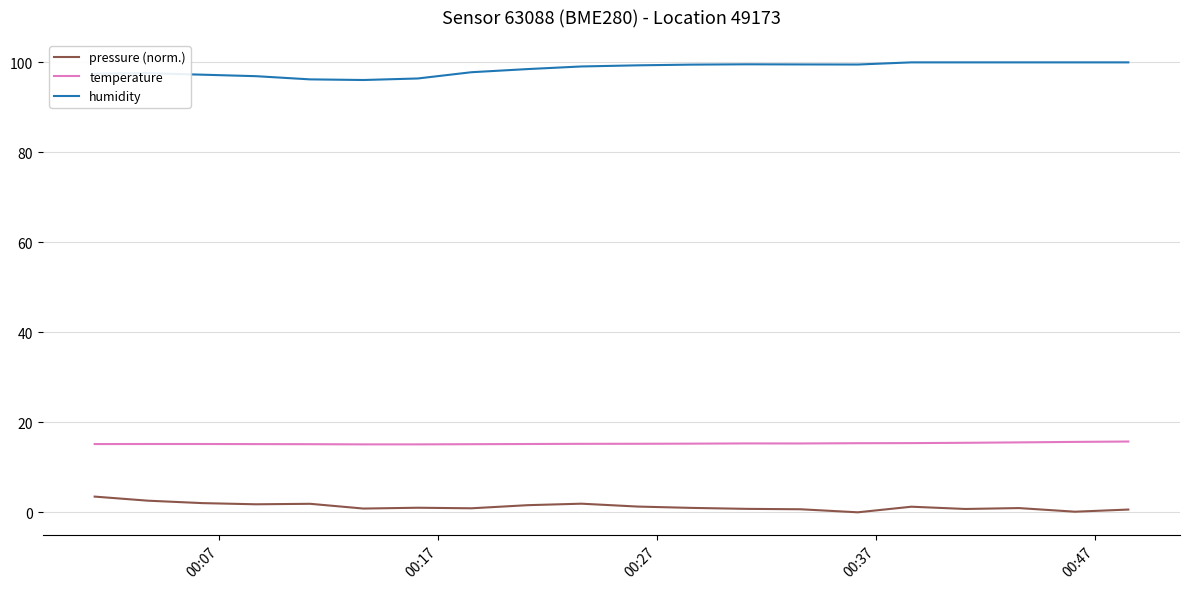

What is the difference between the maximum and minimum values in the pressure (norm.) series?

3.5